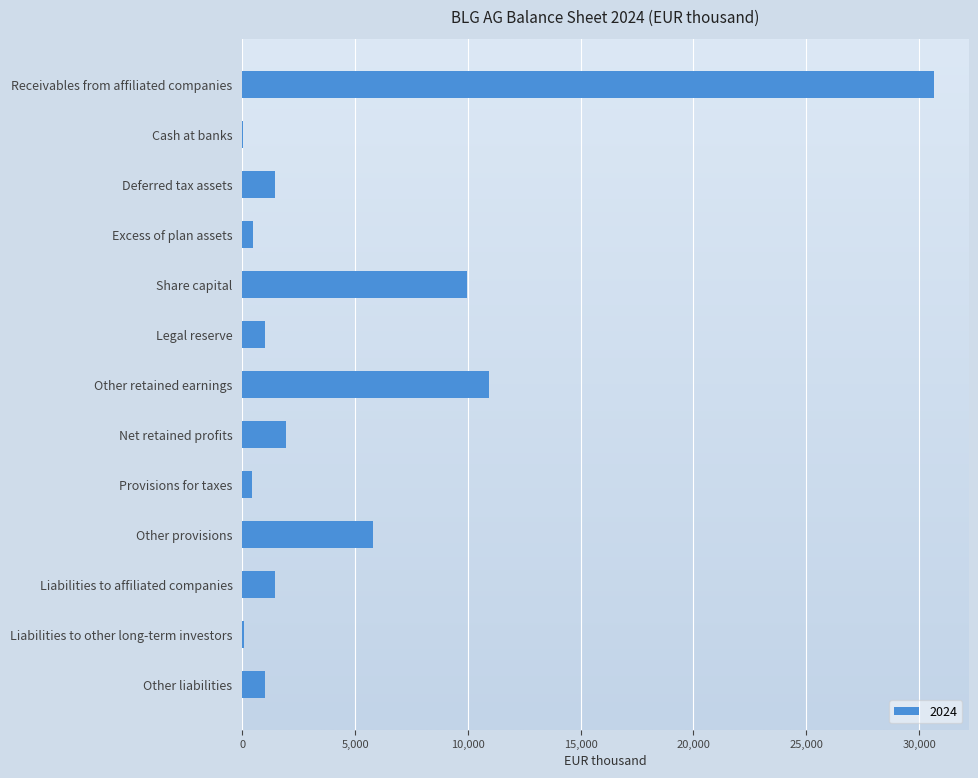

What is the approximate value at Deferred tax assets, to the nearest 50?

1450